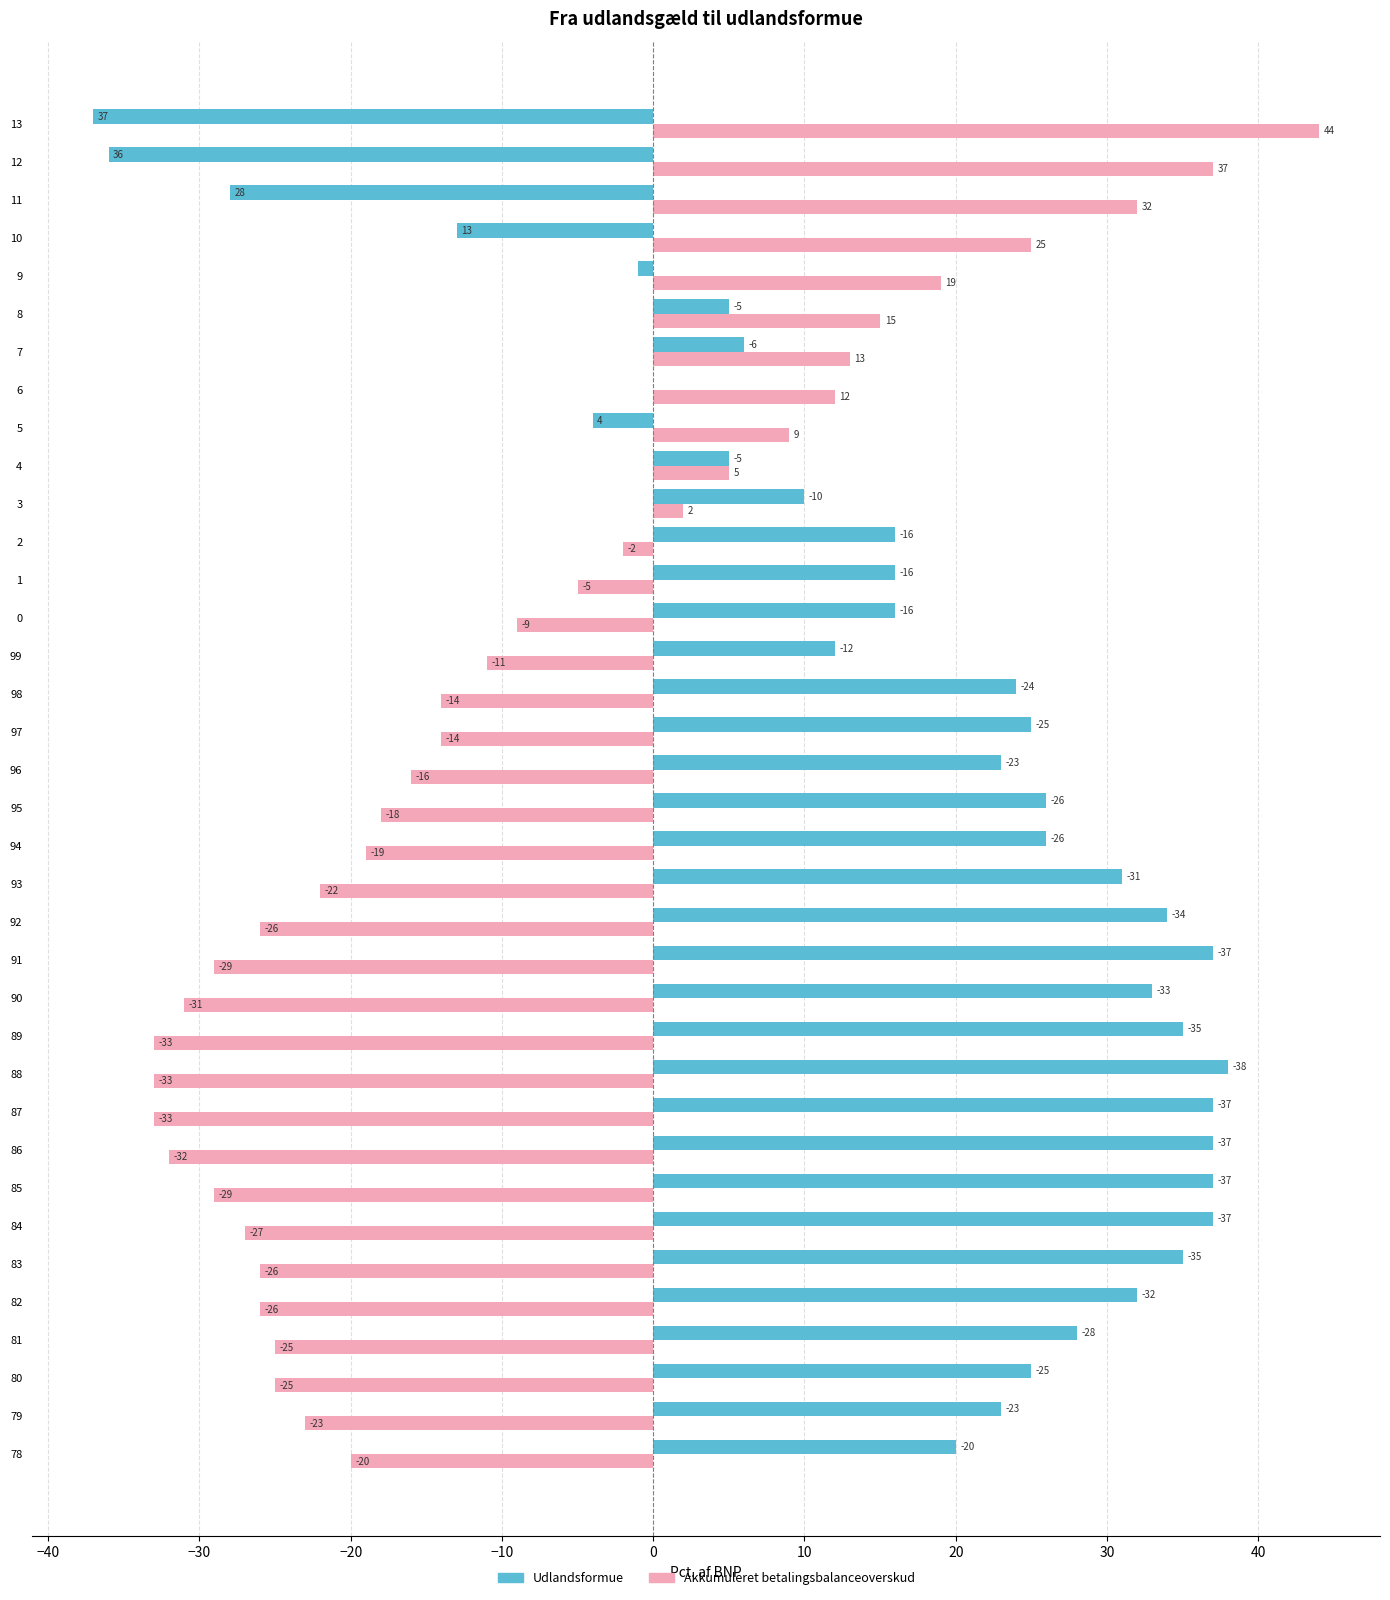

What is the total value across all series at 5?

5